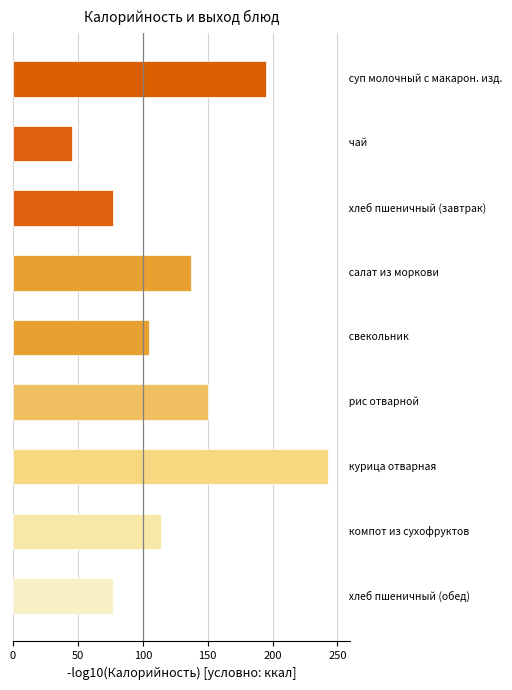

What is the greatest value displayed?

242.7